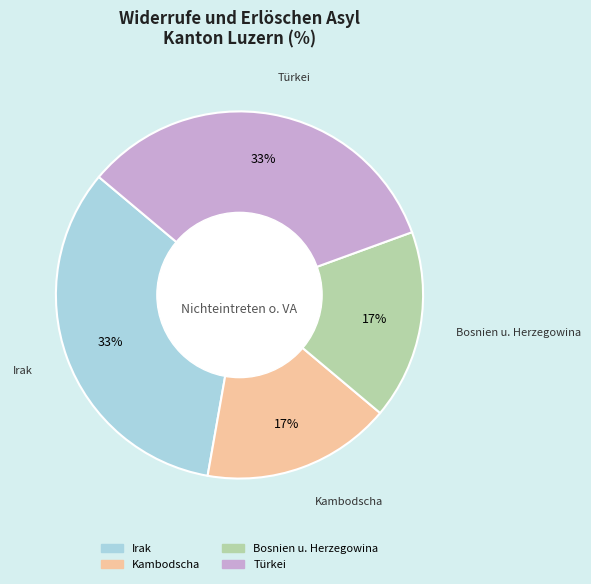

Count the number of slices in the pie.

4